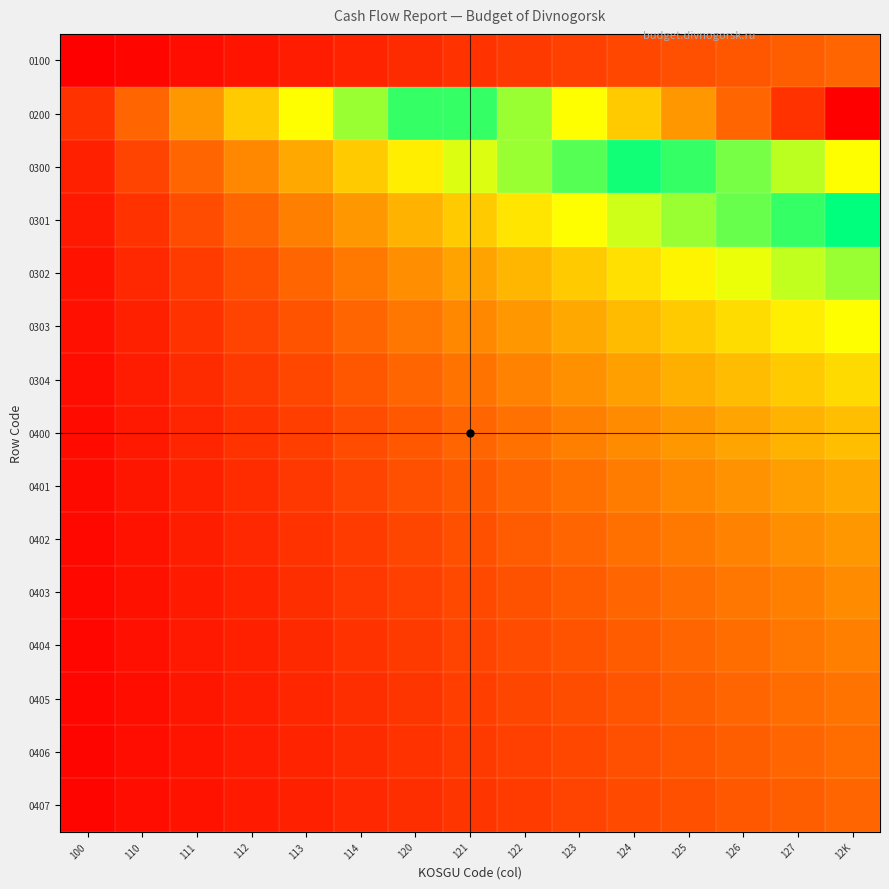

Which series has the largest range (max minus min)?

0200